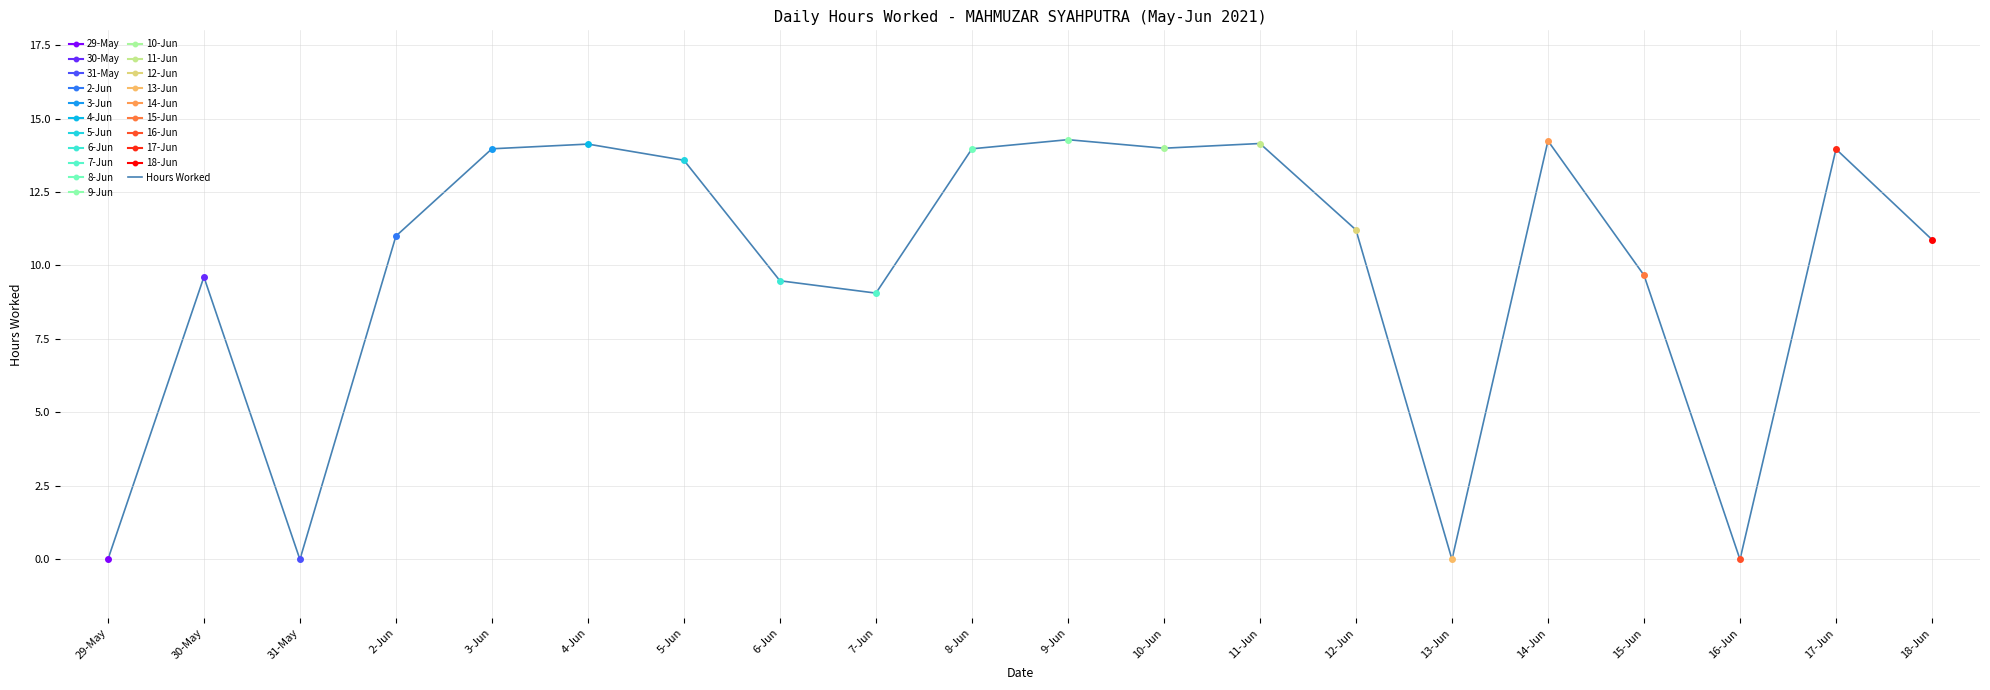

Approximately how many times larger is the value at 3-Jun compared to 5-Jun?

1.0